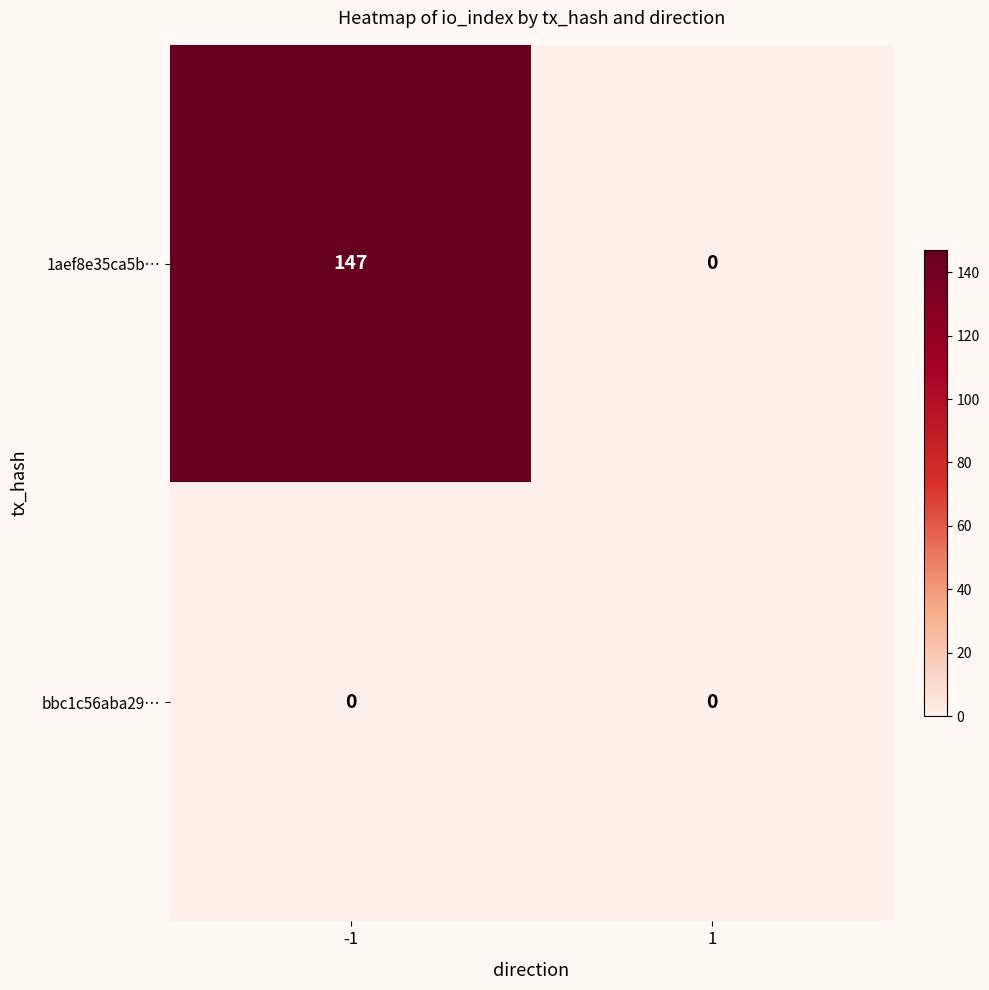

The value of bbc1c56aba29… at 1 is 0. True or false?

True